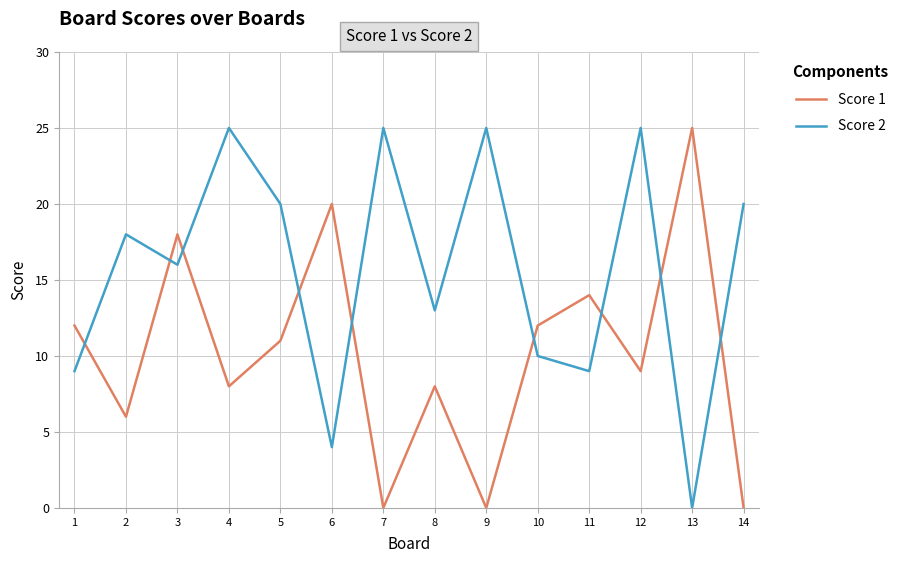

What is the difference between the Score 2 values at 6 and 2?

14